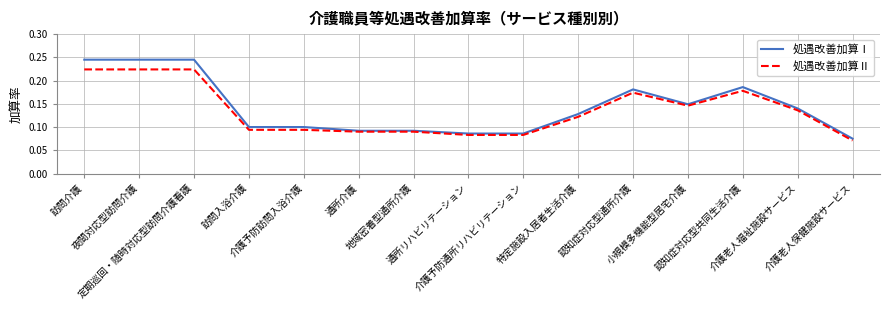

Which series has the largest range (max minus min)?

処遇改善加算Ⅰ